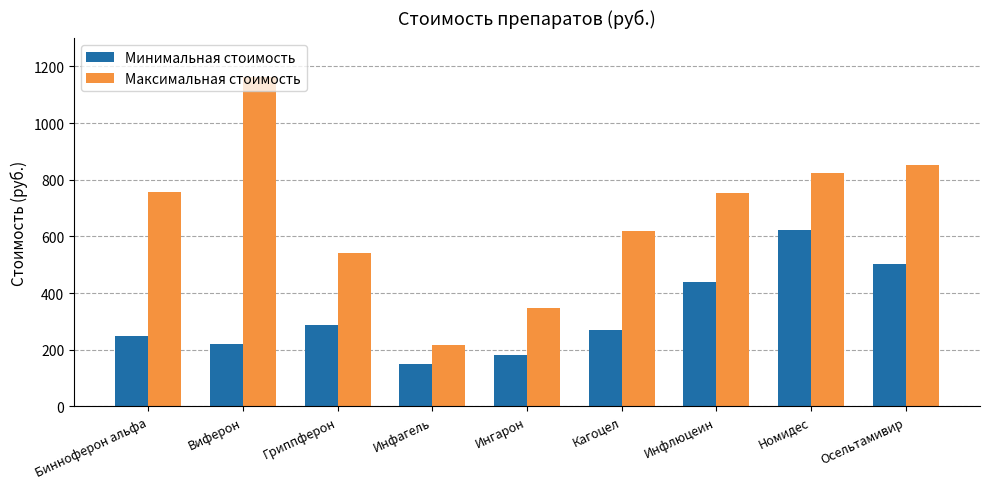

Which series has the widest spread of values?

Максимальная стоимость